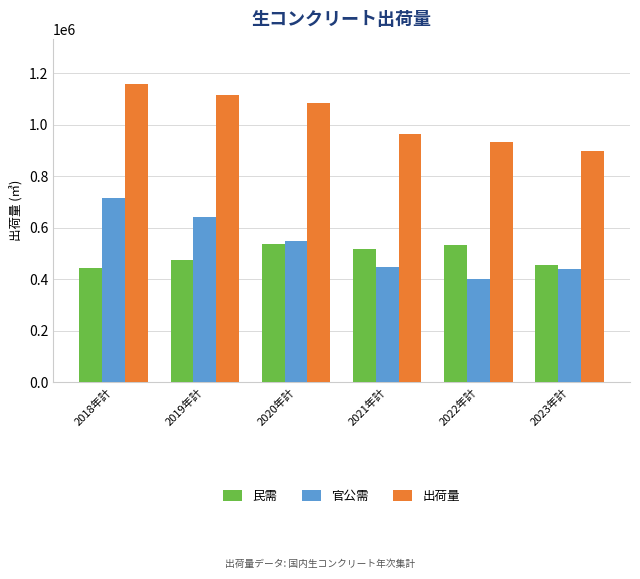

At which category does the chart reach its peak across all series?

2018年計